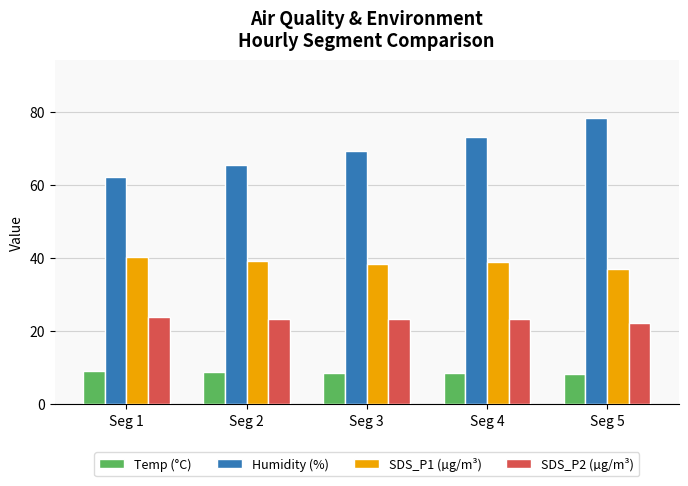

Which series has the largest range (max minus min)?

Humidity (%)